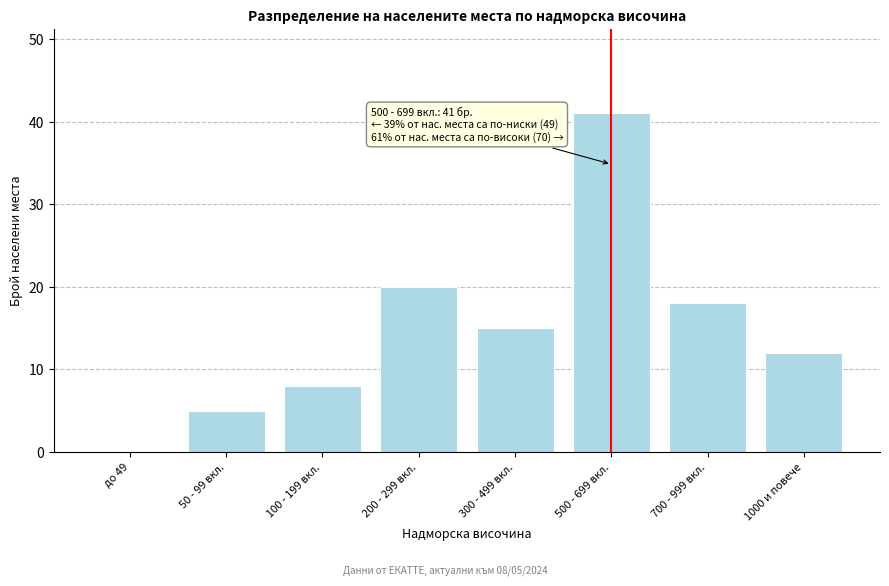

Reading left to right, list all the values displayed in this chart.

до 49=0	50 - 99 вкл.=5	100 - 199 вкл.=8	200 - 299 вкл.=20	300 - 499 вкл.=15	500 - 699 вкл.=41	700 - 999 вкл.=18	1000 и повече=12